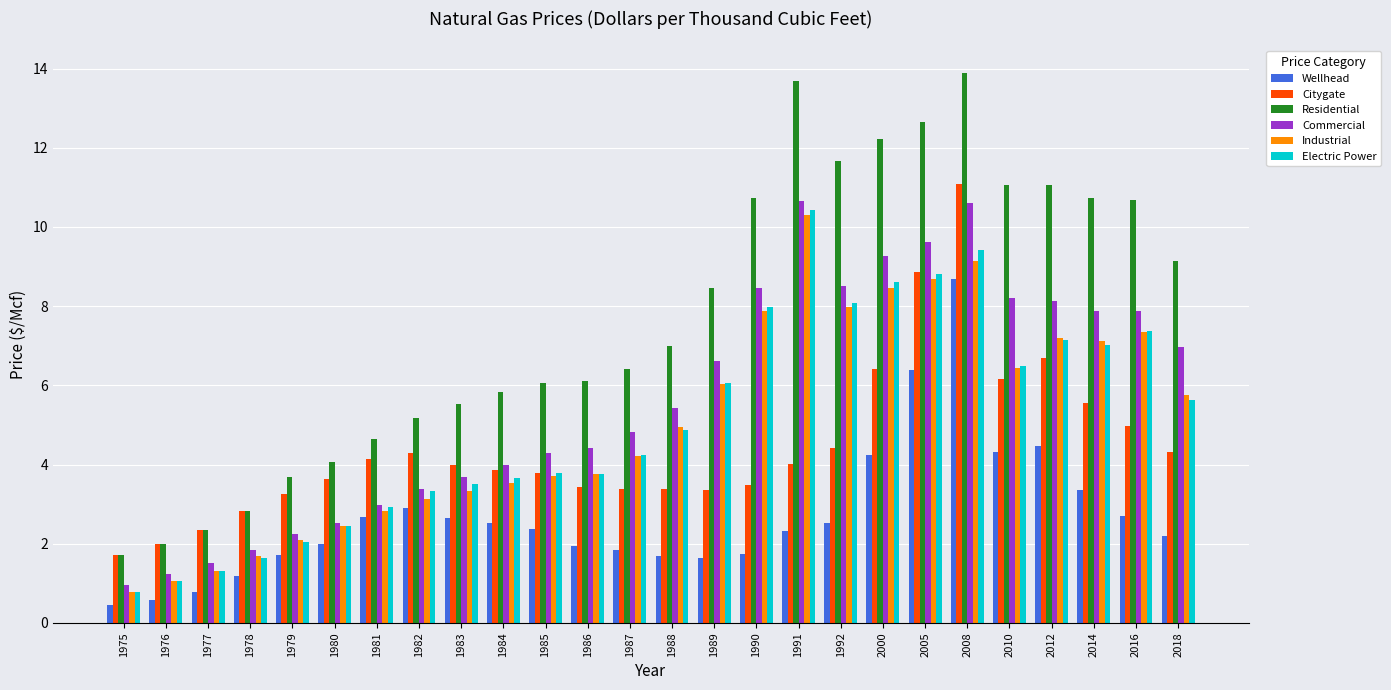

True or false: Commercial has a value of 5.4 at 1988.

True